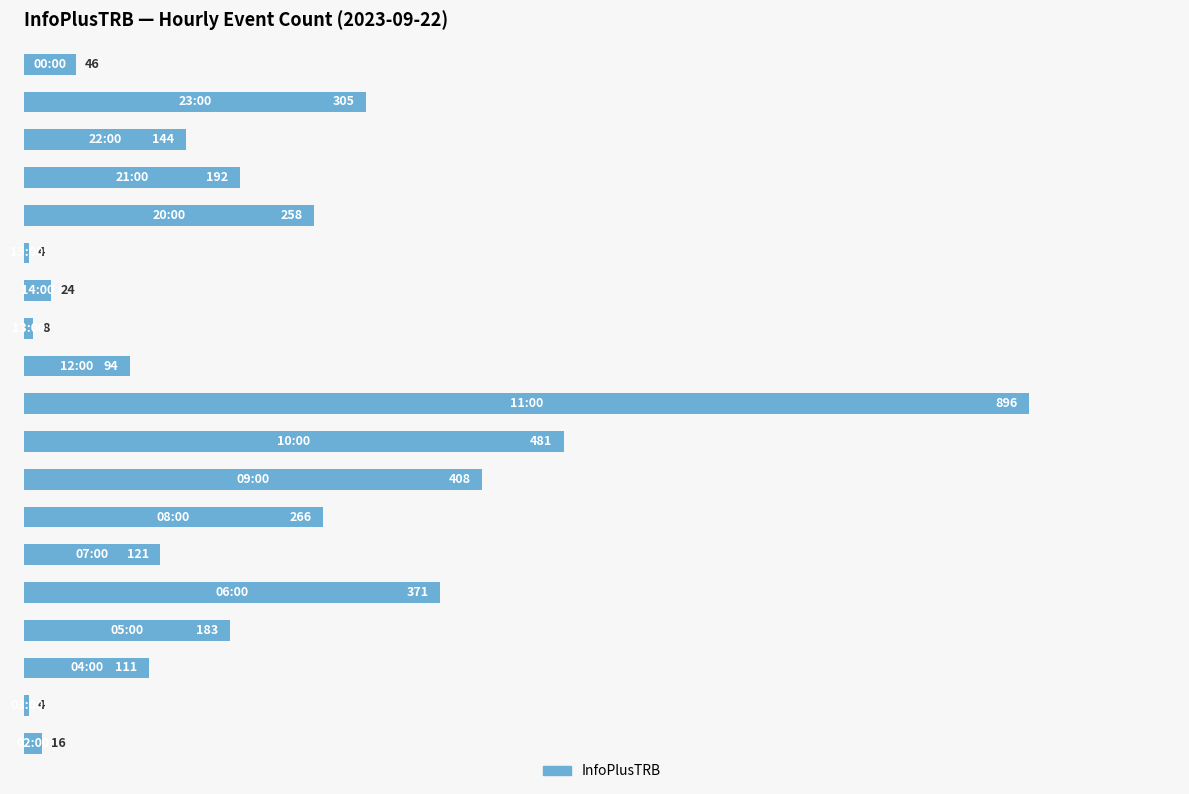

What is the minimum value shown in the chart?

4